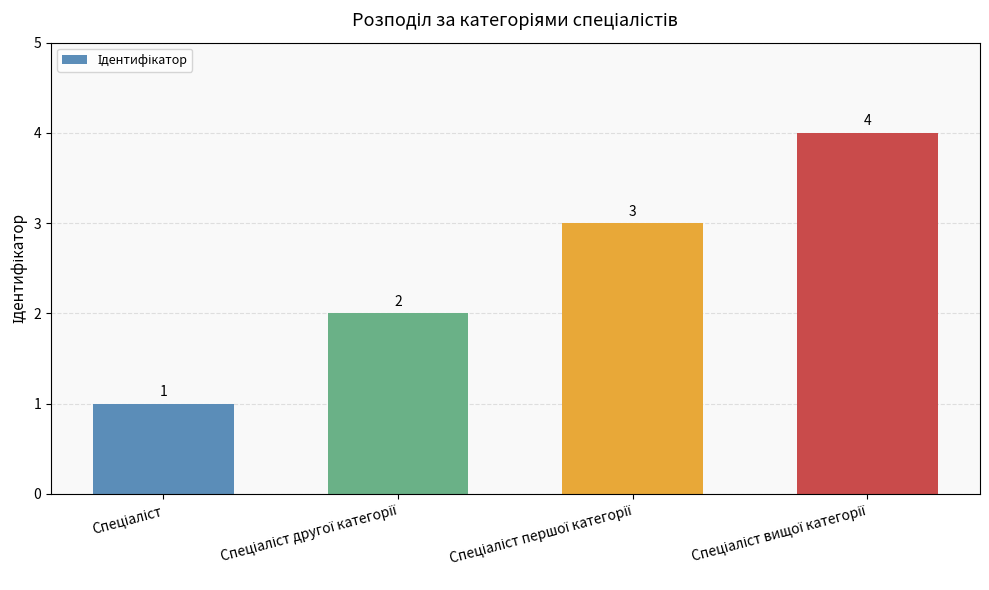

What is the value of the 2nd bar from the left?

2